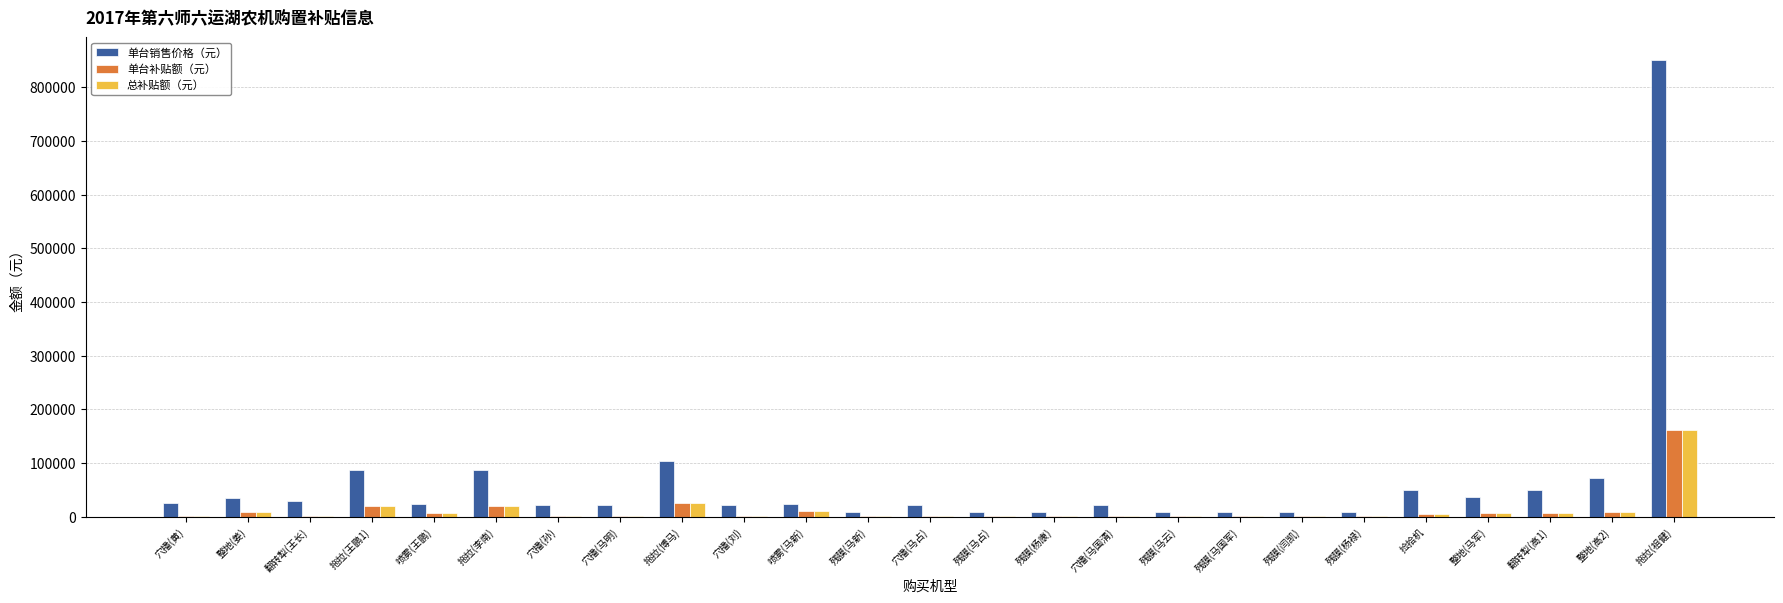

At which category is the sum across all series the highest?

拖拉(祖健)